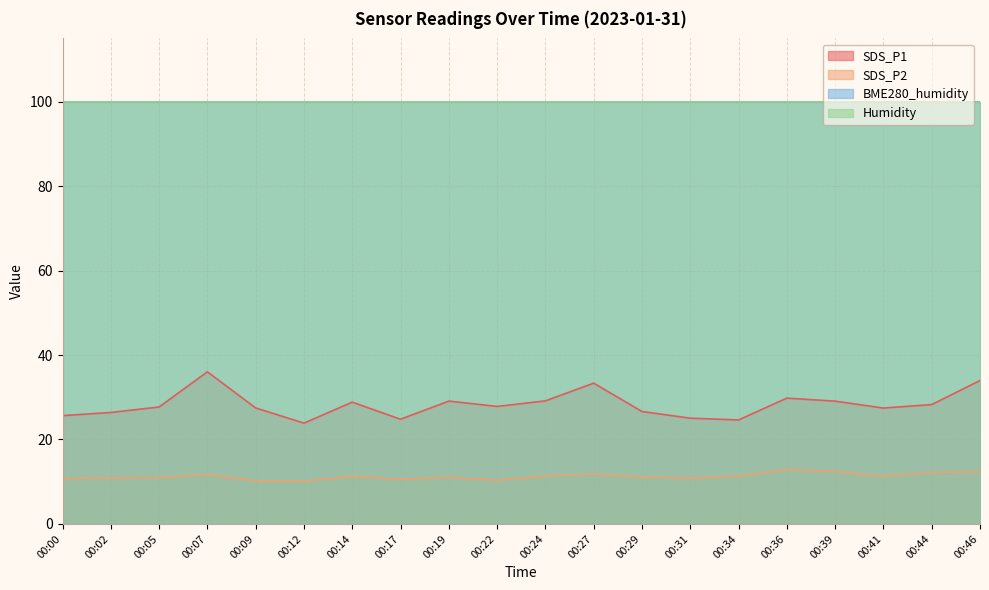

True or false: SDS_P2 and SDS_P1 intersect in this chart.

False